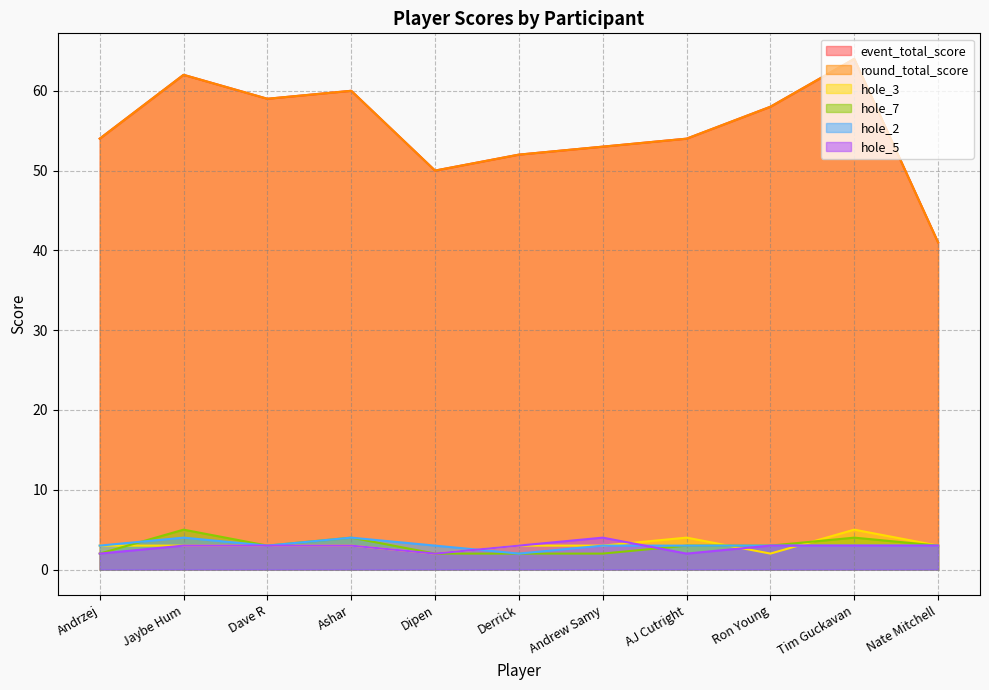

Which series has the largest total across all categories?

event_total_score